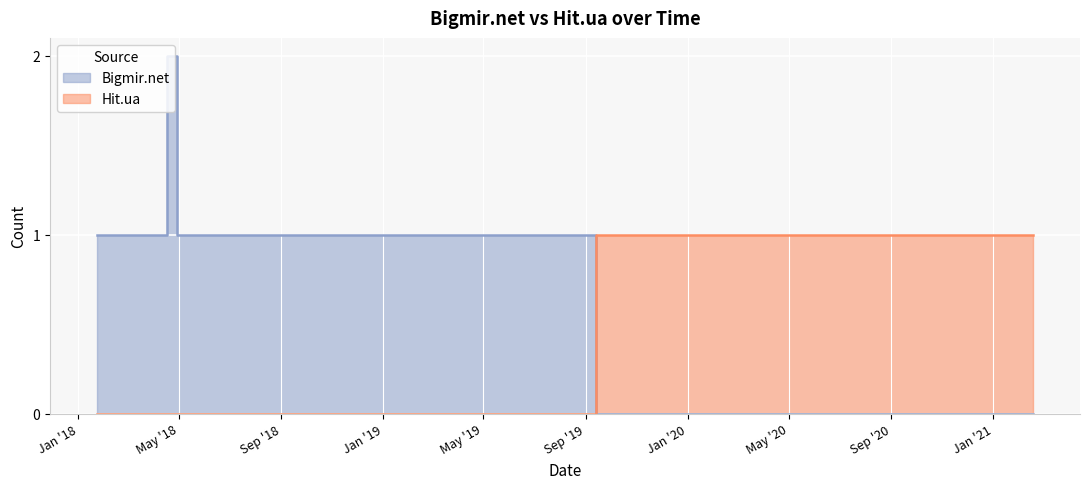

Reading right to left, extract all data points from this chart.

Bigmir.net: 0	0	0	0	1	1	1	1	1	1	1	1	1	2	1	1	1	1
Hit.ua: 1	1	1	1	0	0	0	0	0	0	0	0	0	0	0	0	0	0